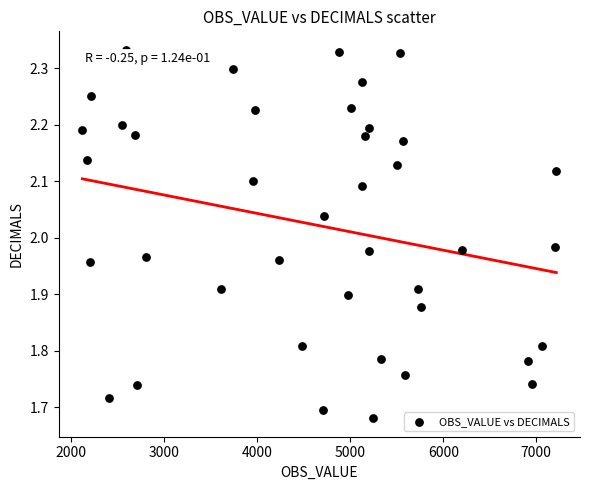

What is the range of Y values (max minus min)?

0.7